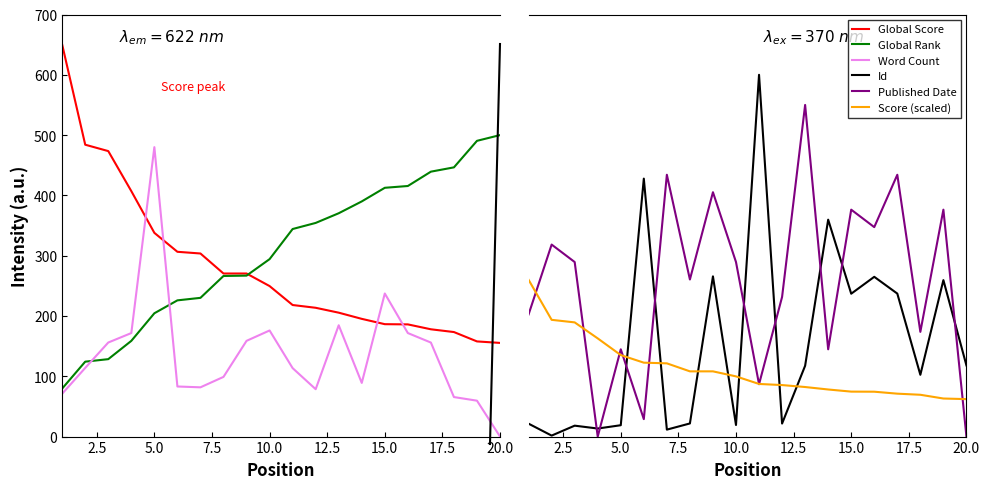

How many lines are shown in the chart?

6